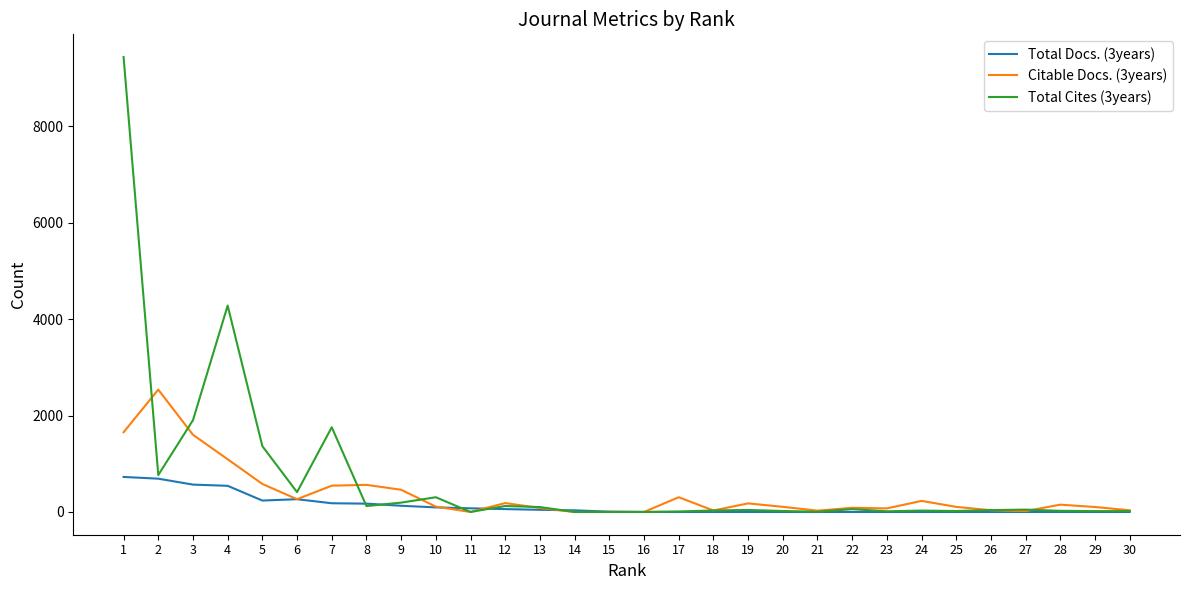

Which series has the largest total across all categories?

Total Cites (3years)